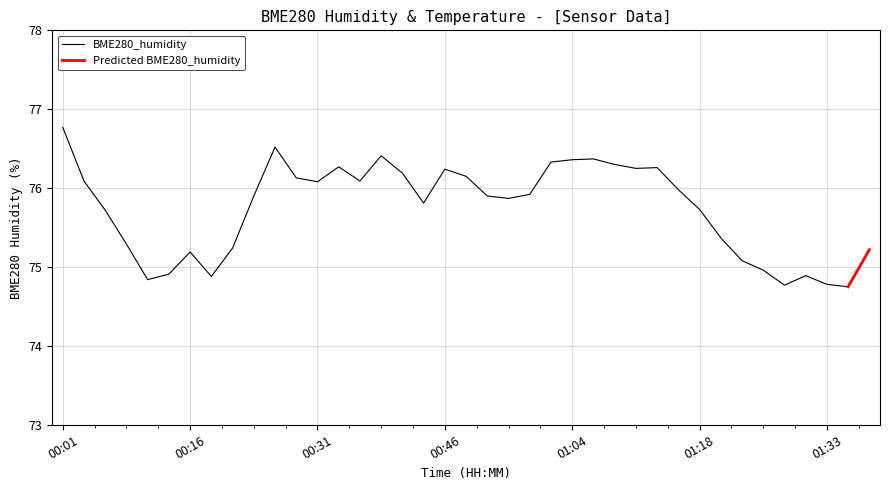

List the labels in order of value, smallest first.

01:38, 01:28, 01:33, 00:11, 00:18, 01:31, 00:14, 01:26, 01:23, 00:16, 01:40, 00:21, 00:09, 01:21, 00:06, 01:18, 00:43, 00:53, 00:23, 00:51, 00:56, 01:16, 00:31, 00:04, 00:36, 00:28, 00:48, 00:41, 00:46, 01:11, 01:13, 00:33, 01:08, 01:01, 01:04, 01:06, 00:38, 00:26, 00:01